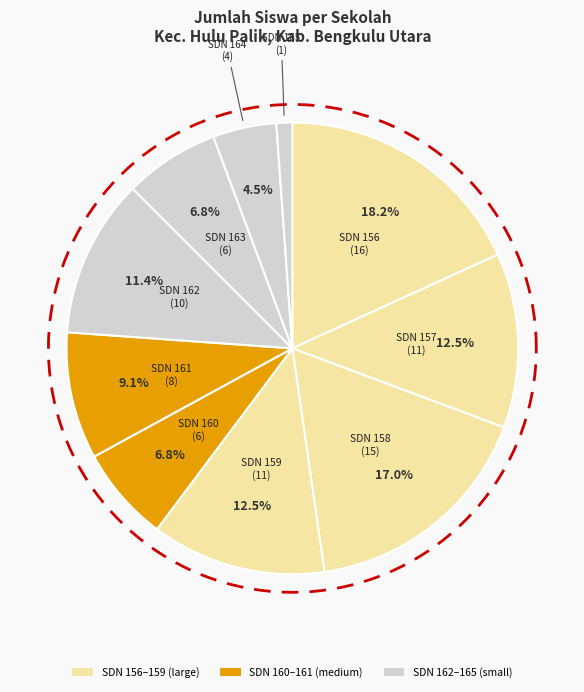

To the nearest percent, what percentage of the pie is SDN 156 BENGKULU UTARA?

18%